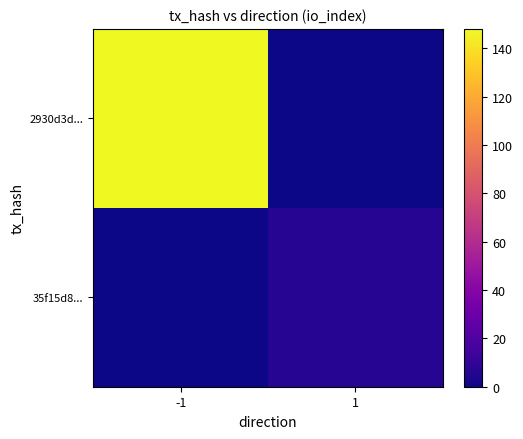

Which series has the widest spread of values?

2930d3d...